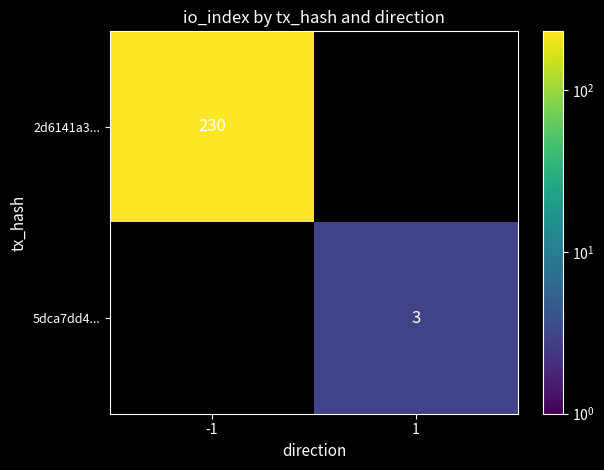

Is it true that 2d6141a3... equals 230 at -1?

True